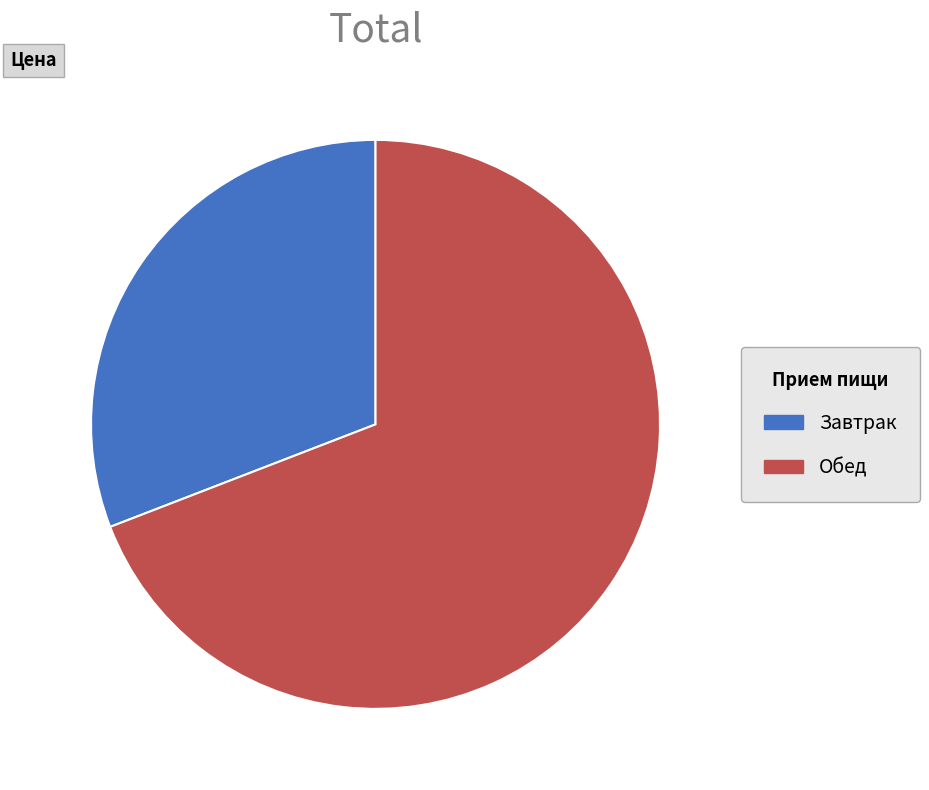

Is Завтрак the majority of the pie?

No